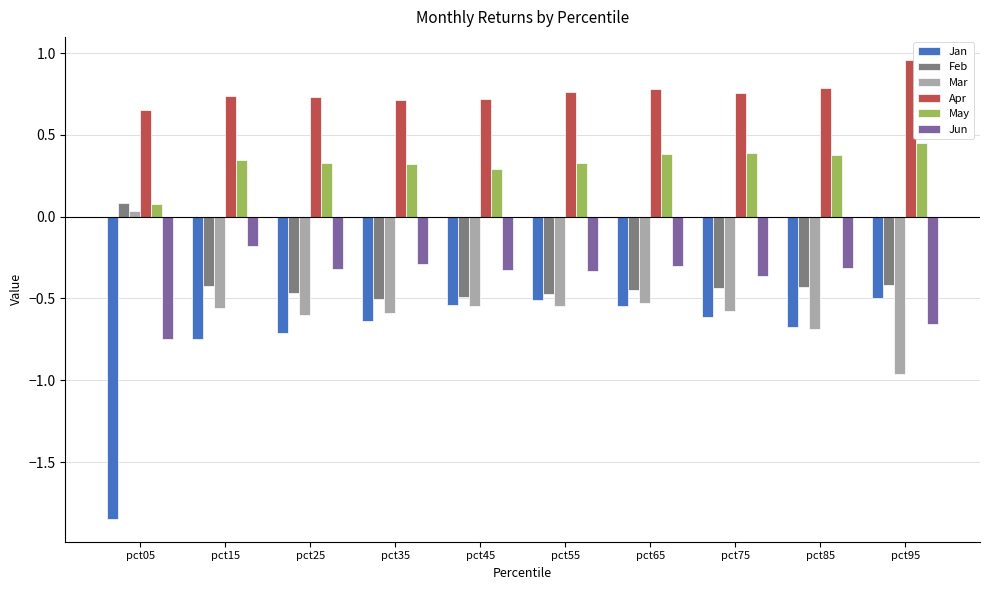

The value of Apr at pct65 is 0.8. True or false?

True